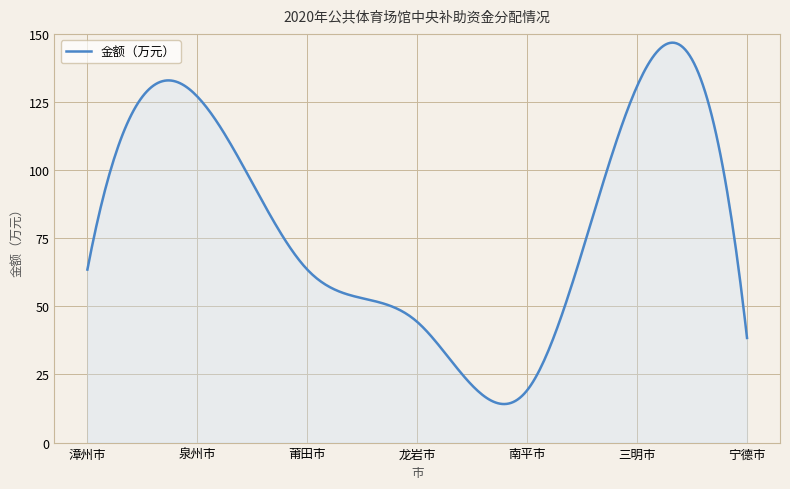

Does the chart have visible grid lines?

Yes